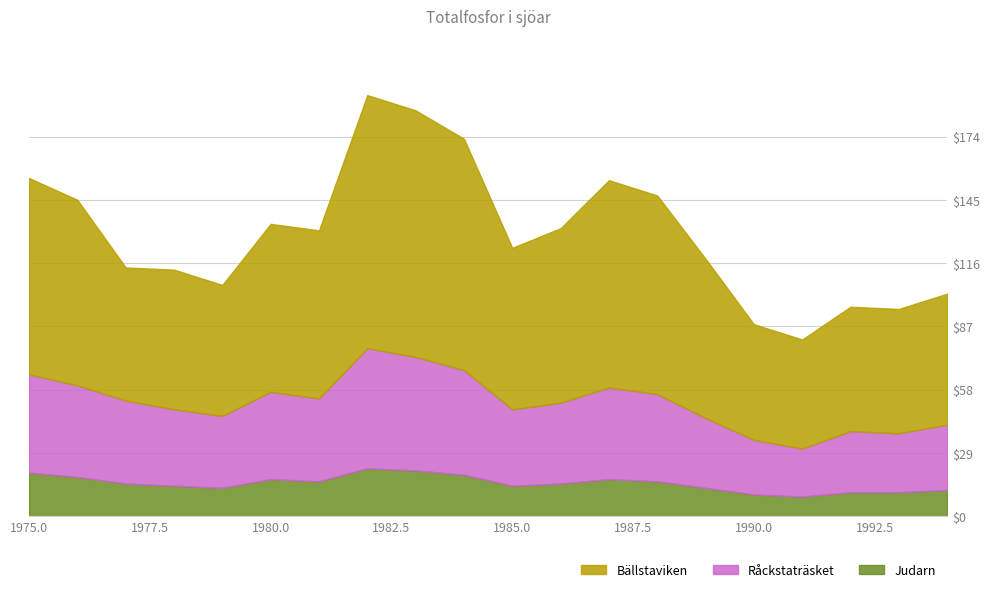

Is it true that Judarn equals 13 at 1979?

True